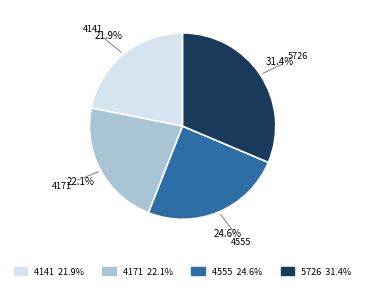

Does 5726 account for over 50% of the chart?

No